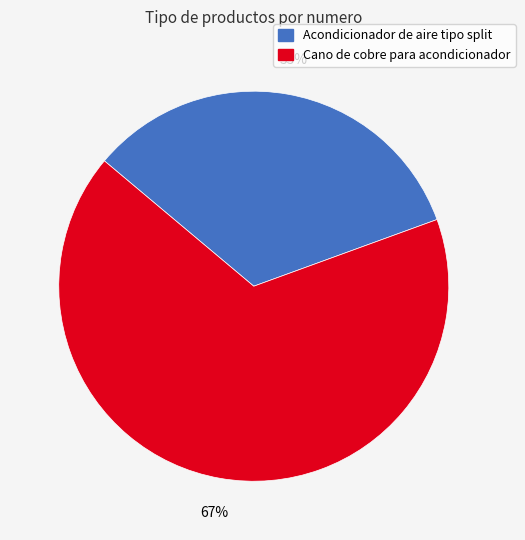

What is the smallest slice in the pie chart?

Acondicionador de aire tipo split